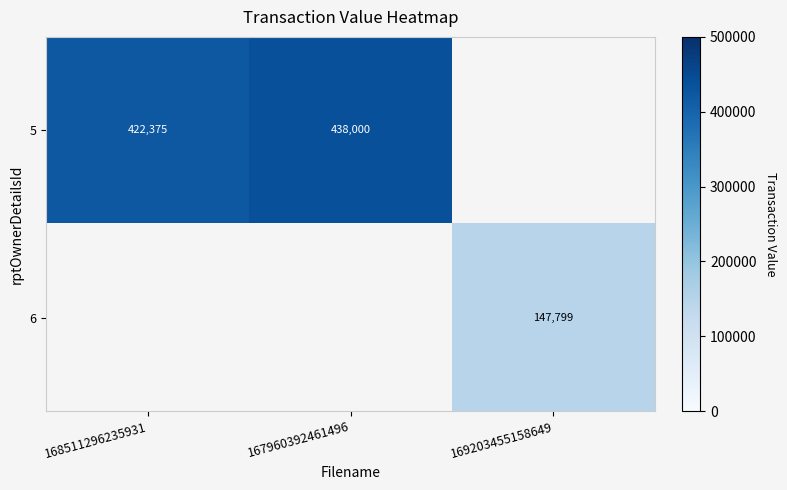

True or false: 5 has a value of 438000 at 167960392461496.

True